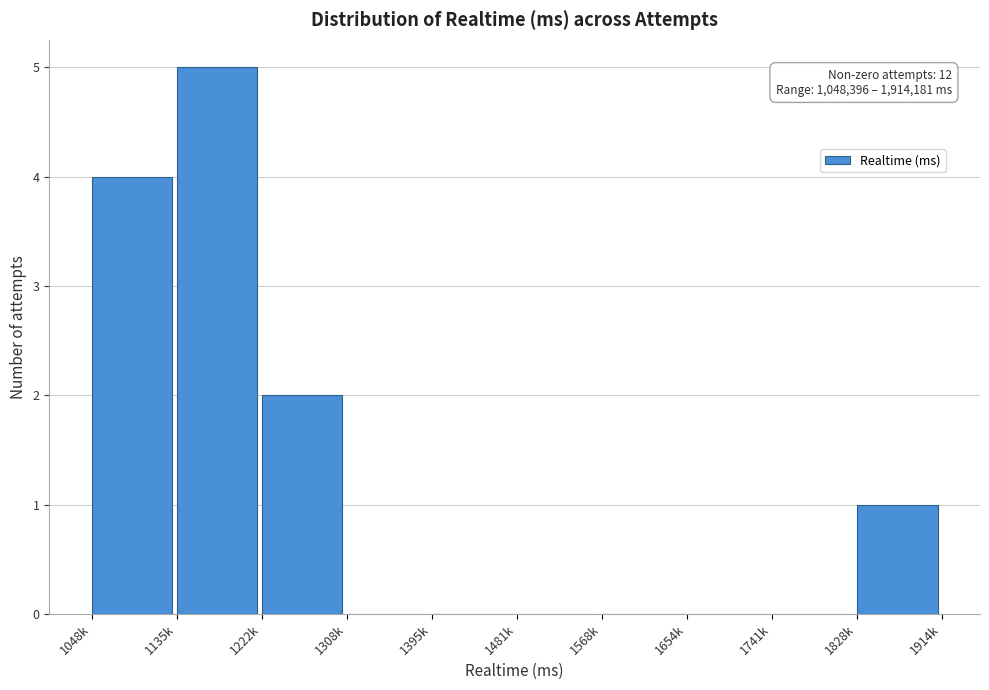

Reading left to right, extract all data points from this chart.

1048k=4	1135k=5	1222k=2	1308k=0	1395k=0	1481k=0	1568k=0	1654k=0	1741k=0	1828k=1